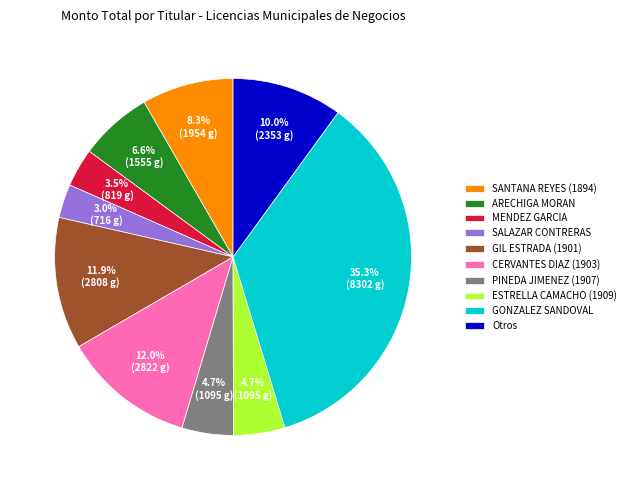

To the nearest percent, what is the difference between the largest and smallest slice percentages?

32%